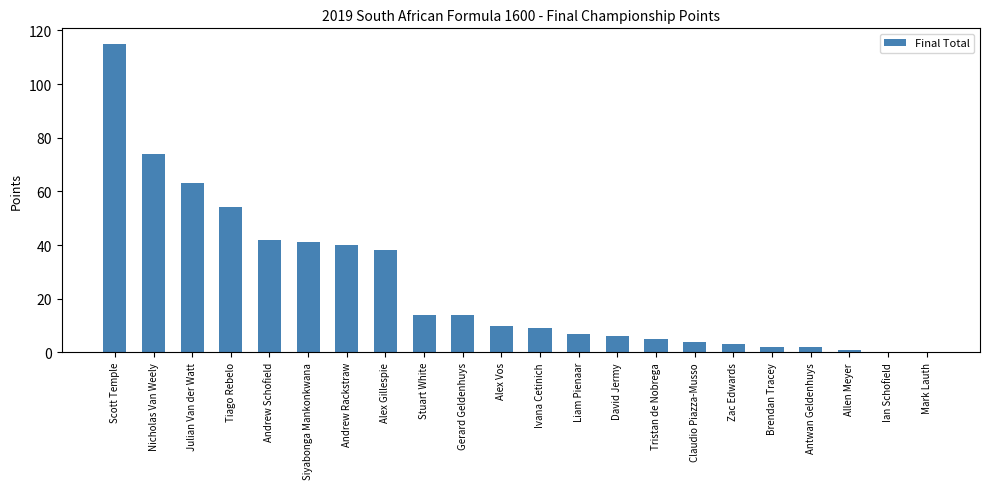

Where does the data first go above 10?

Scott Temple